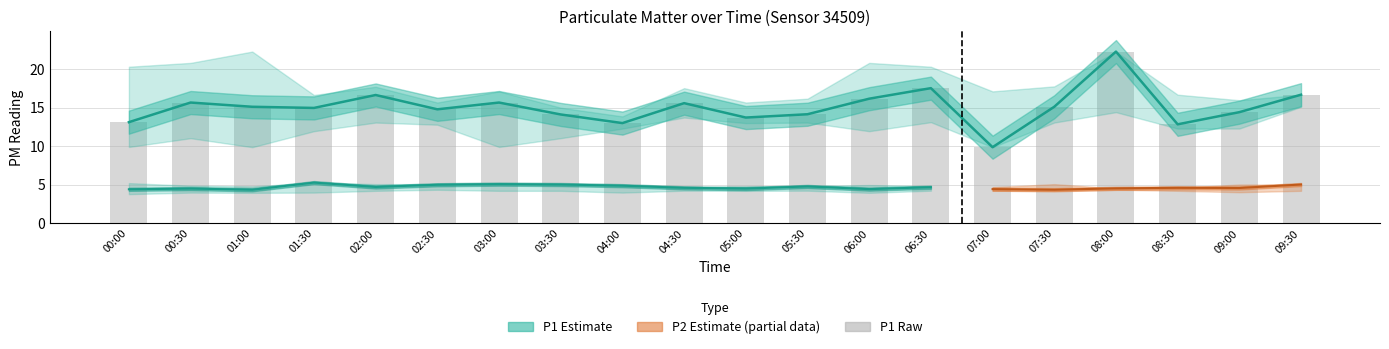

Reading left to right, what are all the values shown in this chart?

P1: 13.1	15.7	15.1	14.9	16.6	14.8	15.7	14.1	13.0	15.6	13.7	14.1	16.1	17.5	9.8	15.1	22.3	12.8	14.4	16.7
P1_upper: 20.3	20.8	22.3	16.6	17.7	15.7	17.1	15.0	13.8	17.5	15.7	16.1	20.8	20.3	17.1	17.8	22.3	16.7	15.9	16.7
P1_lower: 9.9	11.0	9.8	11.9	13.1	12.8	9.9	11.0	12.3	13.7	13.0	13.1	11.9	13.1	9.8	13.1	14.4	12.3	12.3	15.1
P2: 4.4	4.5	4.3	5.2	4.7	5.0	5.0	5.0	4.8	4.6	4.5	4.8	4.4	4.7	4.4	4.3	4.5	4.6	4.5	5.0
P2_upper: 5.2	4.8	4.8	5.2	5.0	5.0	5.2	4.9	4.8	4.6	4.8	4.8	4.9	4.8	4.7	5.0	4.5	4.6	5.0	5.0
P2_lower: 3.8	4.0	3.9	4.0	4.2	4.3	4.2	4.2	4.0	4.2	4.2	4.2	3.9	4.2	4.2	4.2	4.3	4.2	4.0	4.2